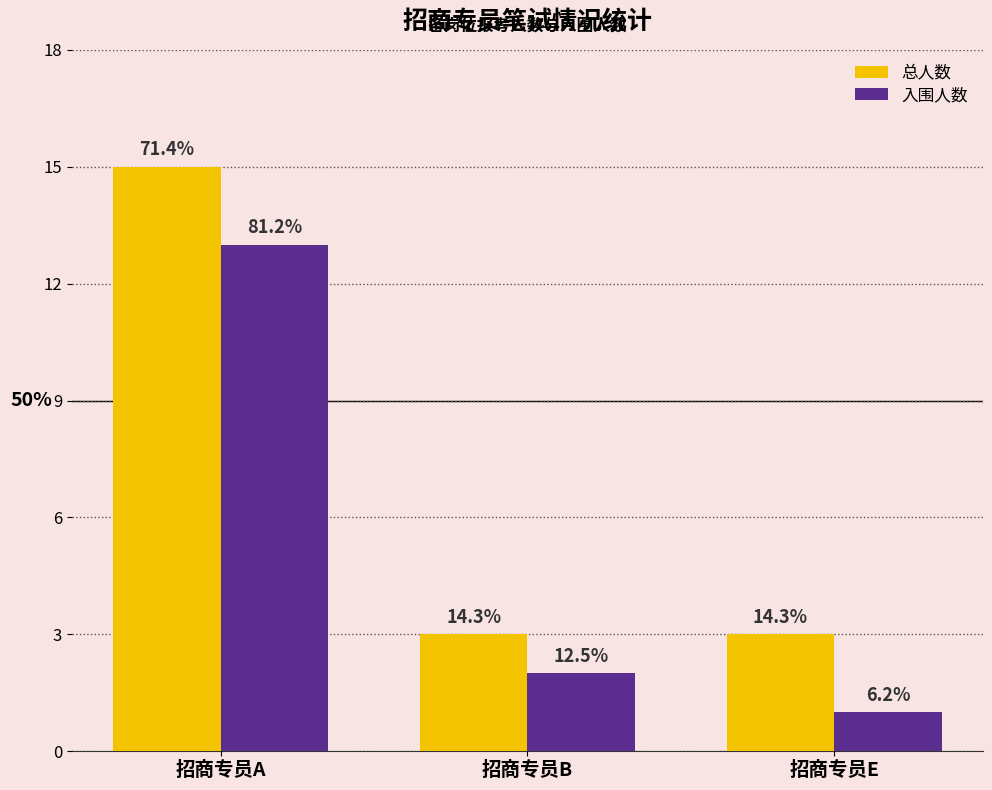

What are all the series names shown in the legend?

总人数, 入围人数